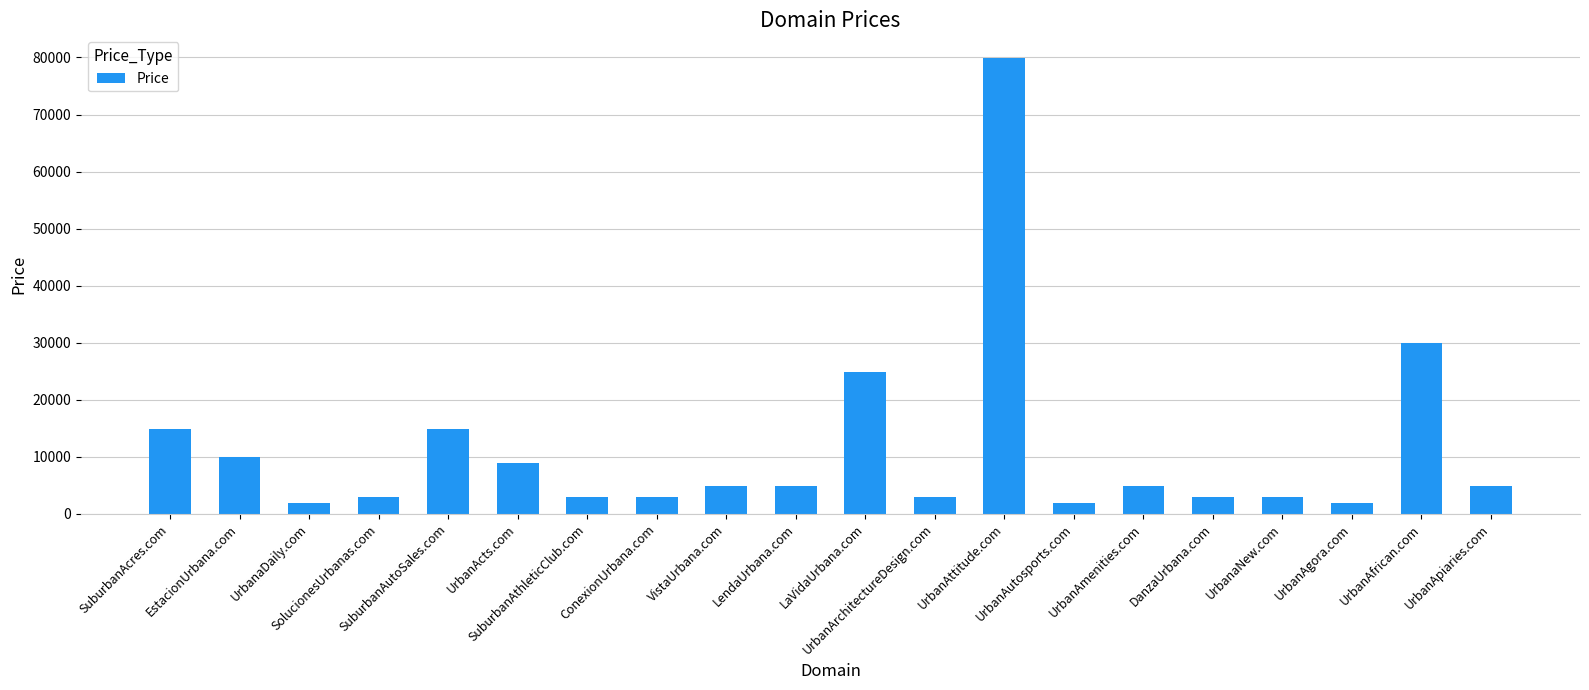

Reading left to right, transcribe all the data shown in this chart.

SuburbanAcres.com=14888	EstacionUrbana.com=9888	UrbanaDaily.com=1888	SolucionesUrbanas.com=2888	SuburbanAutoSales.com=14888	UrbanActs.com=8888	SuburbanAthleticClub.com=2888	ConexionUrbana.com=2888	VistaUrbana.com=4888	LendaUrbana.com=4888	LaVidaUrbana.com=24888	UrbanArchitectureDesign.com=2888	UrbanAttitude.com=79888	UrbanAutosports.com=1888	UrbanAmenities.com=4888	DanzaUrbana.com=2888	UrbanaNew.com=2888	UrbanAgora.com=1888	UrbanAfrican.com=29888	UrbanApiaries.com=4888